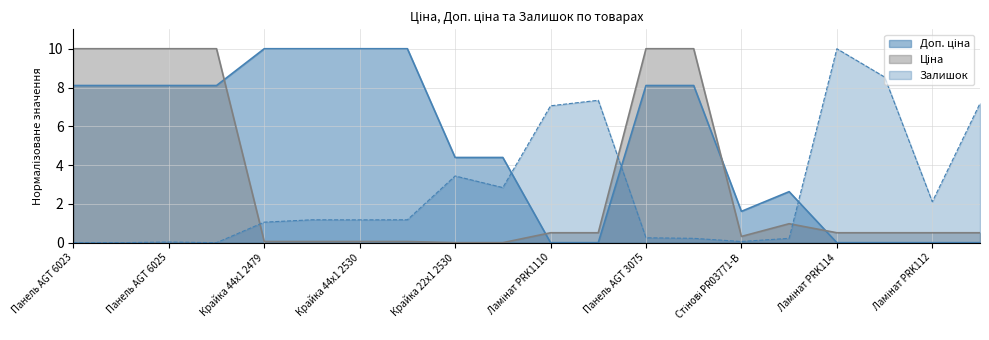

How many lines are shown in the chart?

3